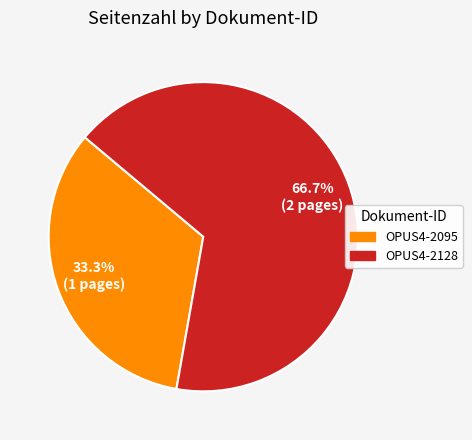

Which category has the smallest portion of the pie?

OPUS4-2095